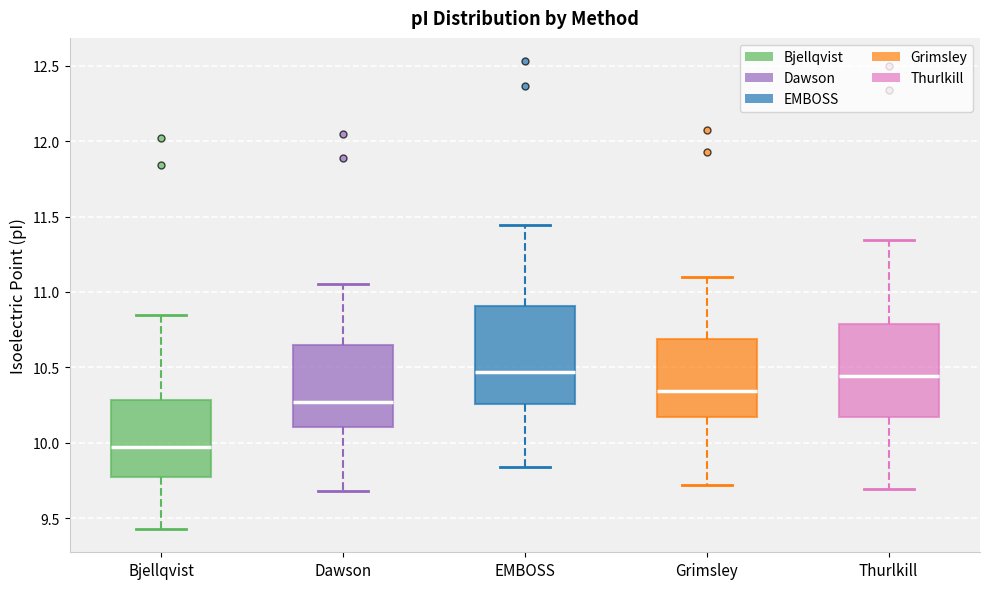

Reading left to right, read every box against the y-axis: the position of its median line, the range the box covers, and the ends of its whiskers. The values are not printed on the chart, so give them approximately, as read against the axis.

Bjellqvist: median 9.95, box 9.75 to 10.30, whiskers 9.45 to 10.85
Dawson: median 10.25, box 10.10 to 10.65, whiskers 9.70 to 11.05
EMBOSS: median 10.45, box 10.25 to 10.90, whiskers 9.85 to 11.45
Grimsley: median 10.35, box 10.15 to 10.70, whiskers 9.70 to 11.10
Thurlkill: median 10.45, box 10.15 to 10.80, whiskers 9.70 to 11.35